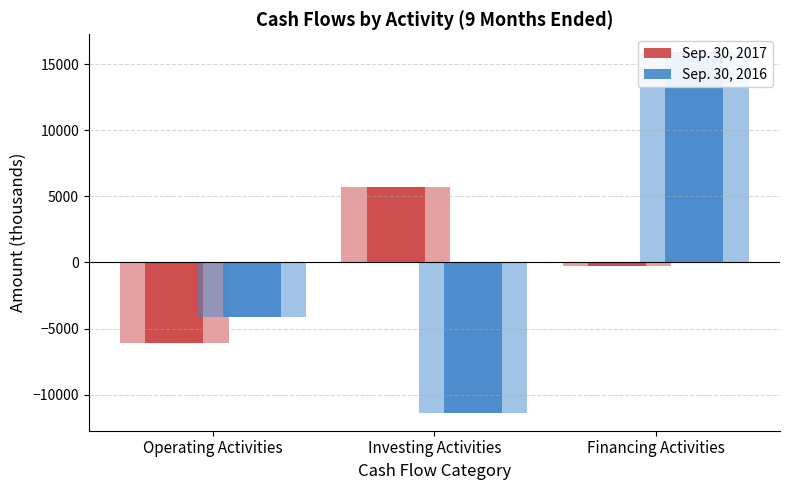

Between Operating Activities and Investing Activities, which series saw the biggest shift?

Sep. 30, 2017